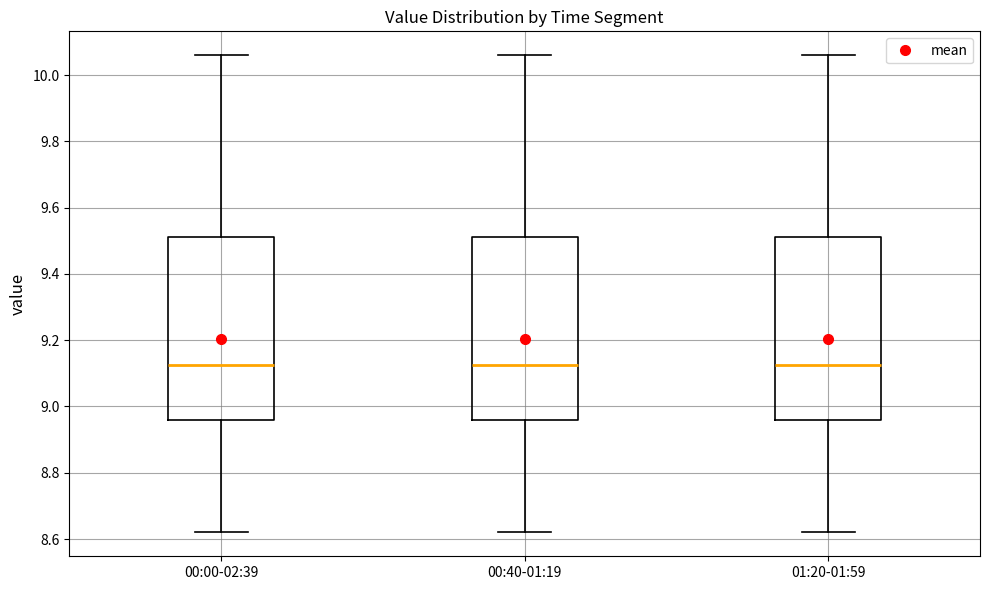

Reading left to right, read every box against the y-axis: the position of its median line, the range the box covers, and the ends of its whiskers. The values are not printed on the chart, so give them approximately, as read against the axis.

00:00-02:39: median 9.12, box 8.96 to 9.52, whiskers 8.62 to 10.06
00:40-01:19: median 9.12, box 8.96 to 9.52, whiskers 8.62 to 10.06
01:20-01:59: median 9.12, box 8.96 to 9.52, whiskers 8.62 to 10.06